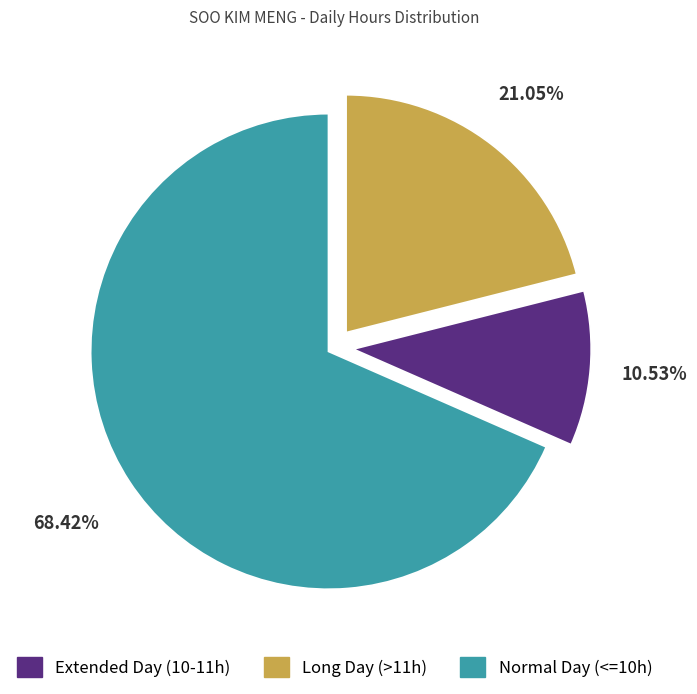

How many slices are in this pie chart?

3